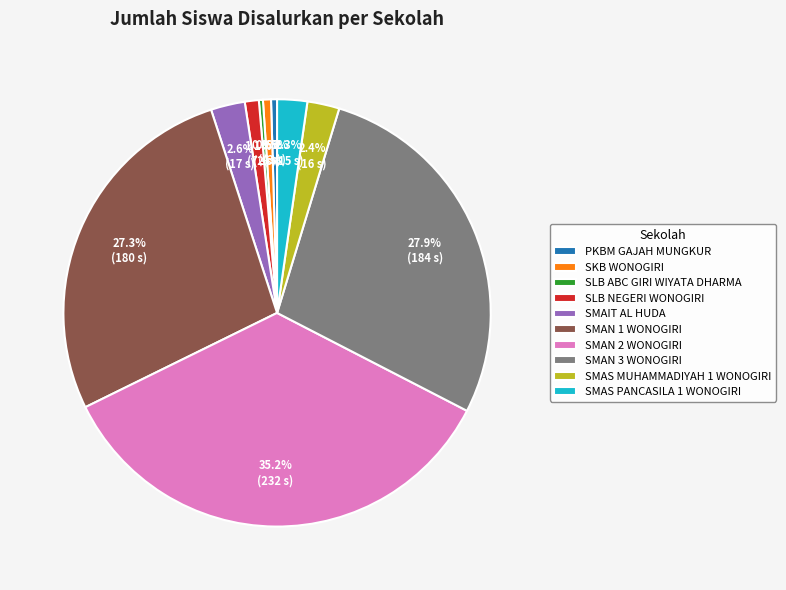

What is the ratio of the value at SKB WONOGIRI to the value at SMAS PANCASILA 1 WONOGIRI?

0.3